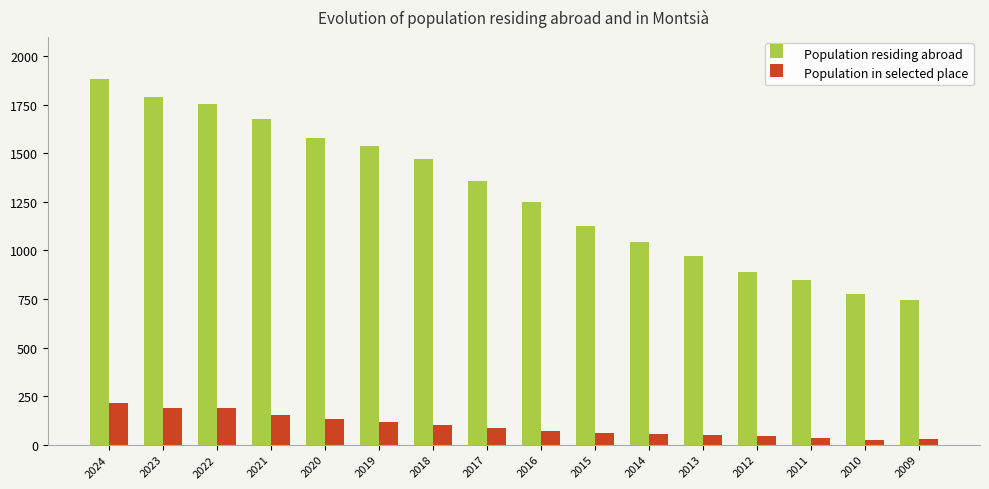

Which series has the widest spread of values?

Population residing abroad